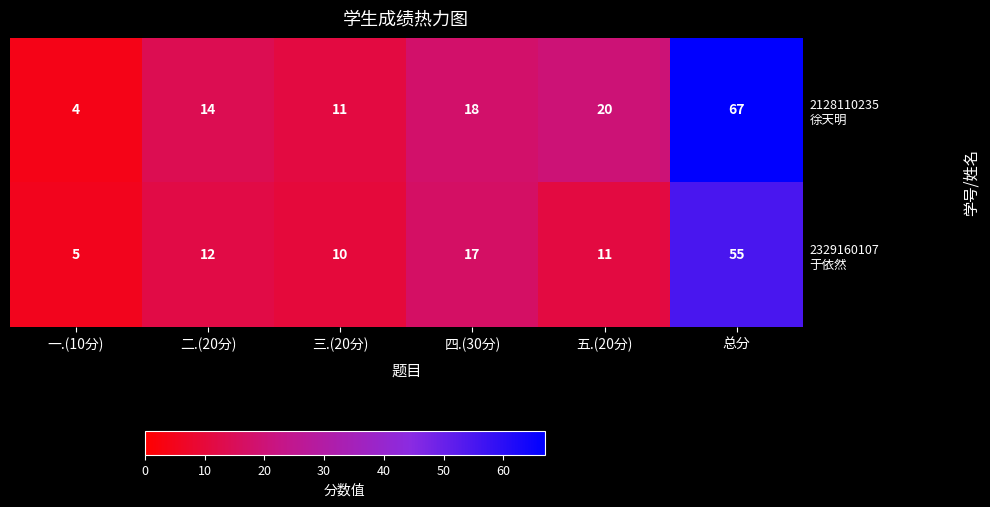

At which category is the sum across all series the highest?

总分